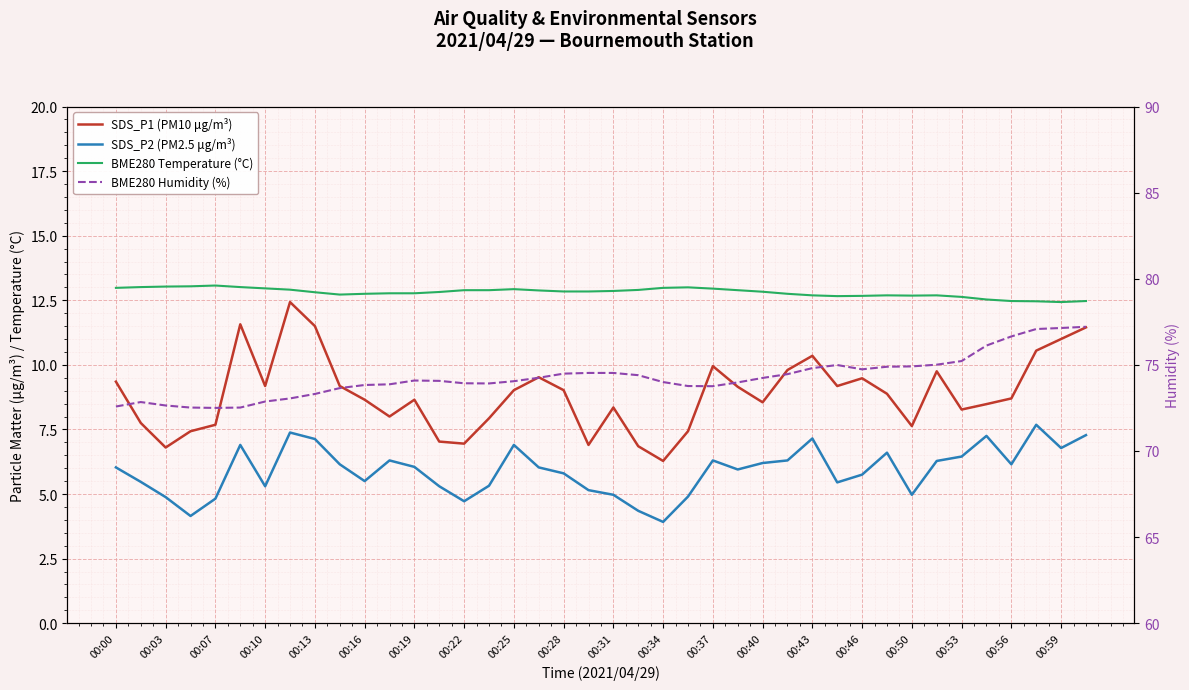

Which series has the widest spread of values?

SDS_P1 (PM10 μg/m³)